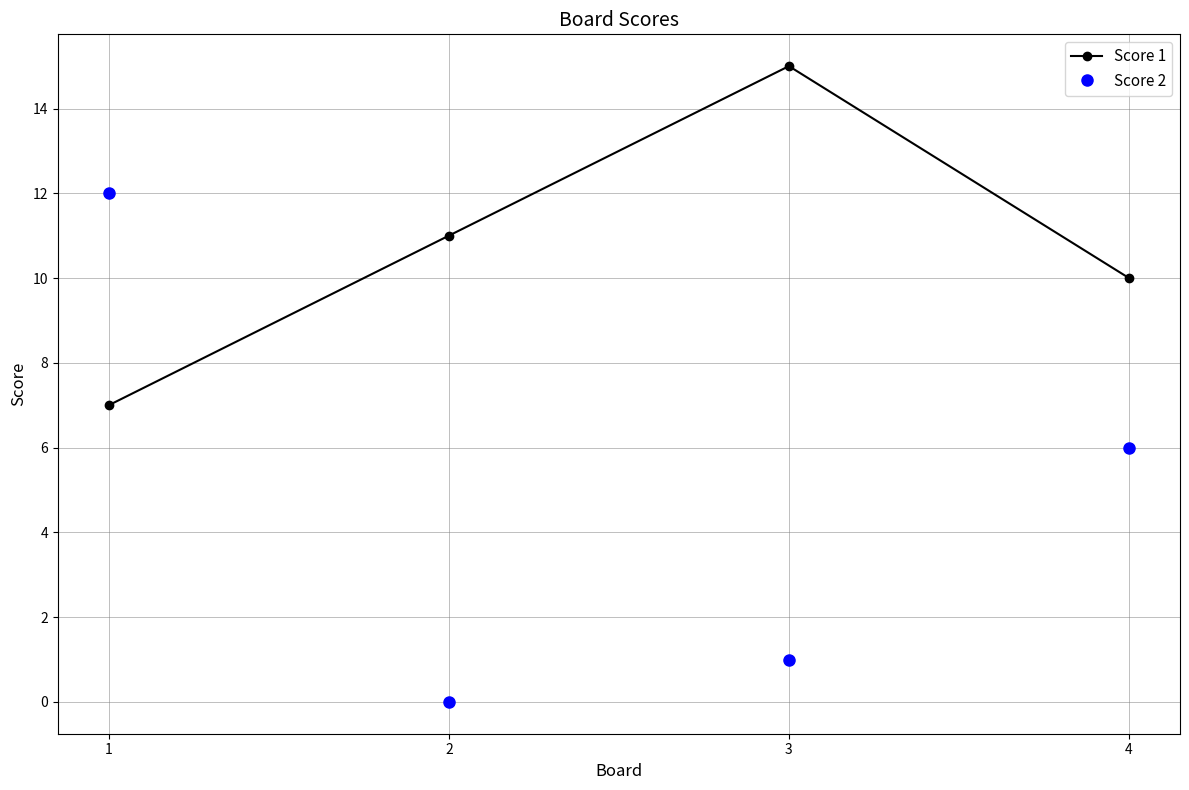

What is the value of the Score 2 point at the 3rd from the left?

1